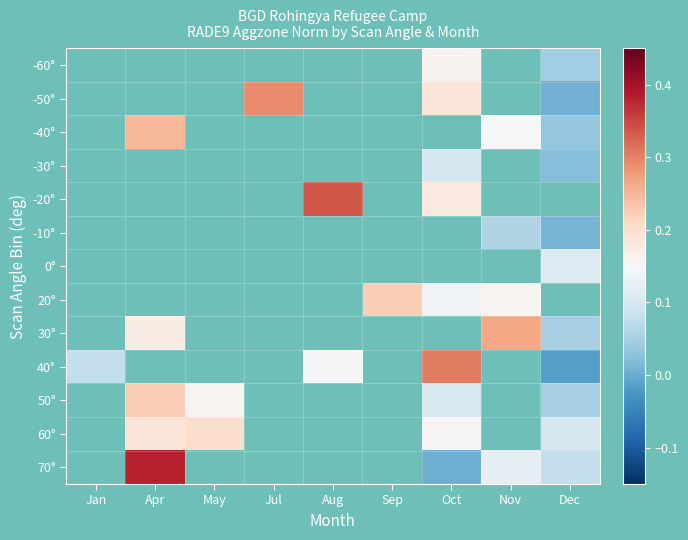

What is the maximum value shown in the chart?

0.4